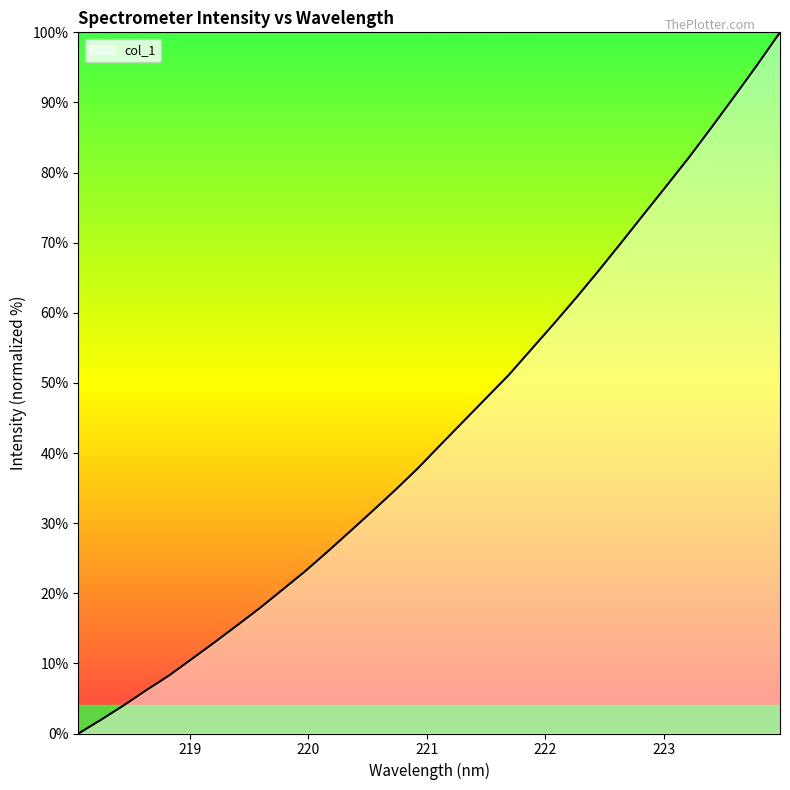

What is the greatest value displayed?

100.0